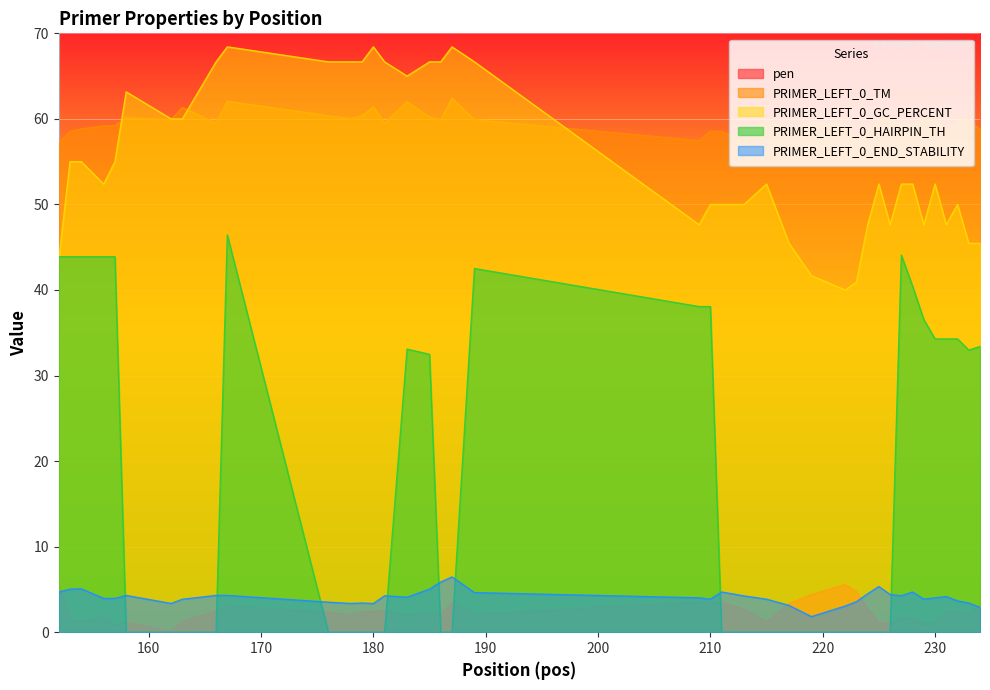

Reading left to right, what are all the values shown in this chart?

pen: 152=5.8	153=1.5	154=1.2	156=1.8	157=0.8	158=1.2	162=0.1	163=1.3	166=2.5	167=3.1	176=2.4	178=2.0	179=2.4	180=2.4	181=2.5	183=2.0	185=2.2	186=2.1	187=3.4	189=2.1	209=3.5	210=3.5	211=3.5	213=2.7	215=1.2	217=3.3	219=4.4	222=5.6	223=4.8	224=2.7	225=1.1	226=1.0	227=1.7	228=1.7	229=1.0	230=1.1	231=2.4	232=2.4	233=2.0	234=3.3
PRIMER_LEFT_0_TM: 152=57.2	153=58.5	154=58.8	156=59.2	157=59.2	158=60.2	162=59.9	163=61.3	166=59.5	167=62.1	176=60.4	178=60.0	179=60.4	180=61.4	181=59.5	183=62.0	185=60.2	186=59.9	187=62.4	189=59.9	209=57.5	210=58.5	211=58.5	213=57.3	215=59.8	217=58.7	219=59.6	222=59.4	223=57.2	224=58.3	225=59.9	226=60.0	227=59.3	228=59.3	229=60.0	230=59.9	231=58.6	232=59.6	233=60.0	234=58.7
PRIMER_LEFT_0_GC_PERCENT: 152=43.5	153=55.0	154=55.0	156=52.4	157=55.0	158=63.2	162=60.0	163=60.0	166=66.7	167=68.4	176=66.7	178=66.7	179=66.7	180=68.4	181=66.7	183=65.0	185=66.7	186=66.7	187=68.4	189=66.7	209=47.6	210=50.0	211=50.0	213=50.0	215=52.4	217=45.5	219=41.7	222=40.0	223=40.9	224=47.6	225=52.4	226=47.6	227=52.4	228=52.4	229=47.6	230=52.4	231=47.6	232=50.0	233=45.5	234=45.5
PRIMER_LEFT_0_HAIRPIN_TH: 152=43.9	153=43.9	154=43.9	156=43.9	157=43.9	158=0.0	162=0.0	163=0.0	166=0.0	167=46.4	176=0.0	178=0.0	179=0.0	180=0.0	181=0.0	183=33.1	185=32.5	186=0.0	187=0.0	189=42.5	209=38.1	210=38.1	211=0.0	213=0.0	215=0.0	217=0.0	219=0.0	222=0.0	223=0.0	224=0.0	225=0.0	226=0.0	227=44.1	228=40.4	229=36.5	230=34.3	231=34.3	232=34.3	233=33.0	234=33.4
PRIMER_LEFT_0_END_STABILITY: 152=4.7	153=5.0	154=5.1	156=4.0	157=4.0	158=4.3	162=3.4	163=3.9	166=4.3	167=4.3	176=3.5	178=3.4	179=3.4	180=3.4	181=4.3	183=4.1	185=5.0	186=5.9	187=6.5	189=4.6	209=4.0	210=3.9	211=4.7	213=4.2	215=3.9	217=3.1	219=1.8	222=3.1	223=3.6	224=4.5	225=5.3	226=4.4	227=4.3	228=4.7	229=3.9	230=4.0	231=4.2	232=3.7	233=3.4	234=2.9